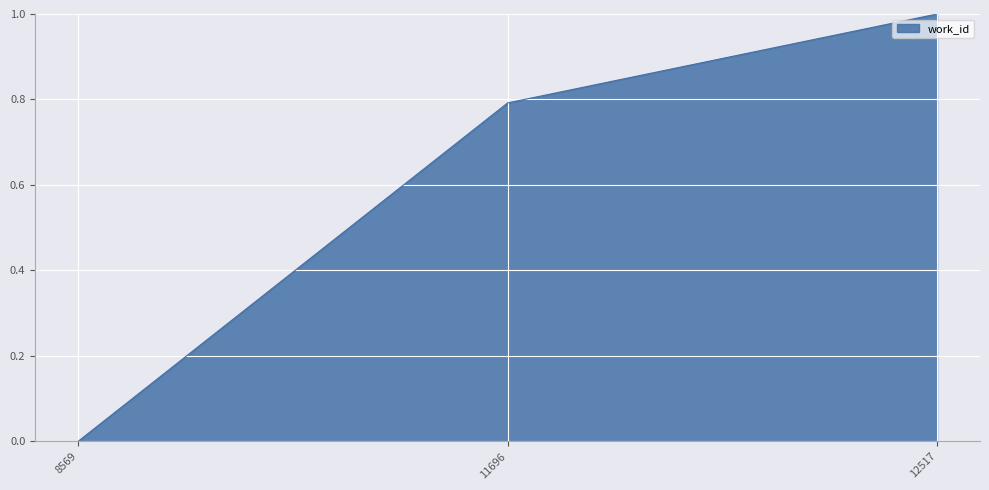

Rank the categories by value from lowest to highest.

8569, 11696, 12517